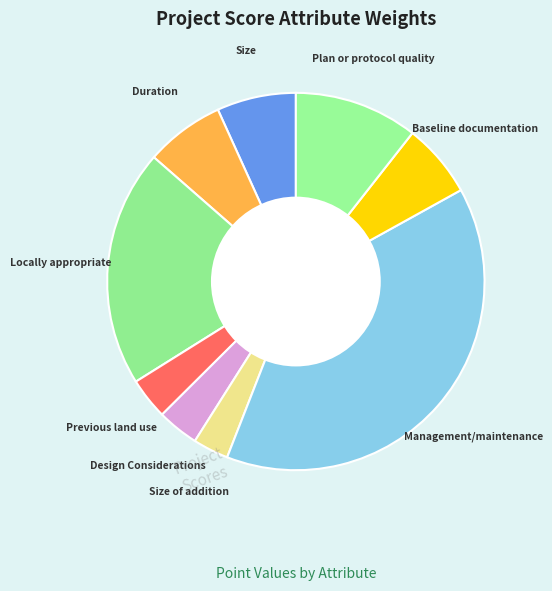

Which category has the biggest portion of the pie?

Management/maintenance